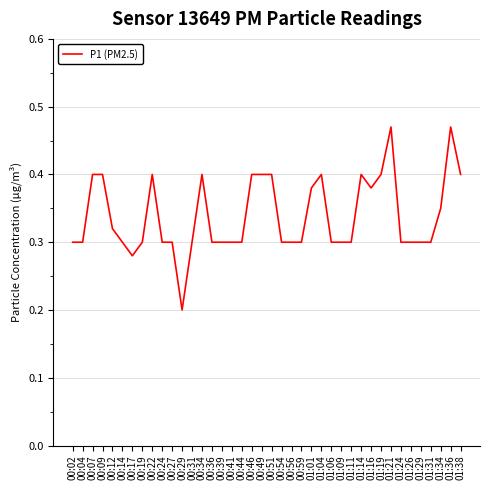

What position from the left is 00:51?

21